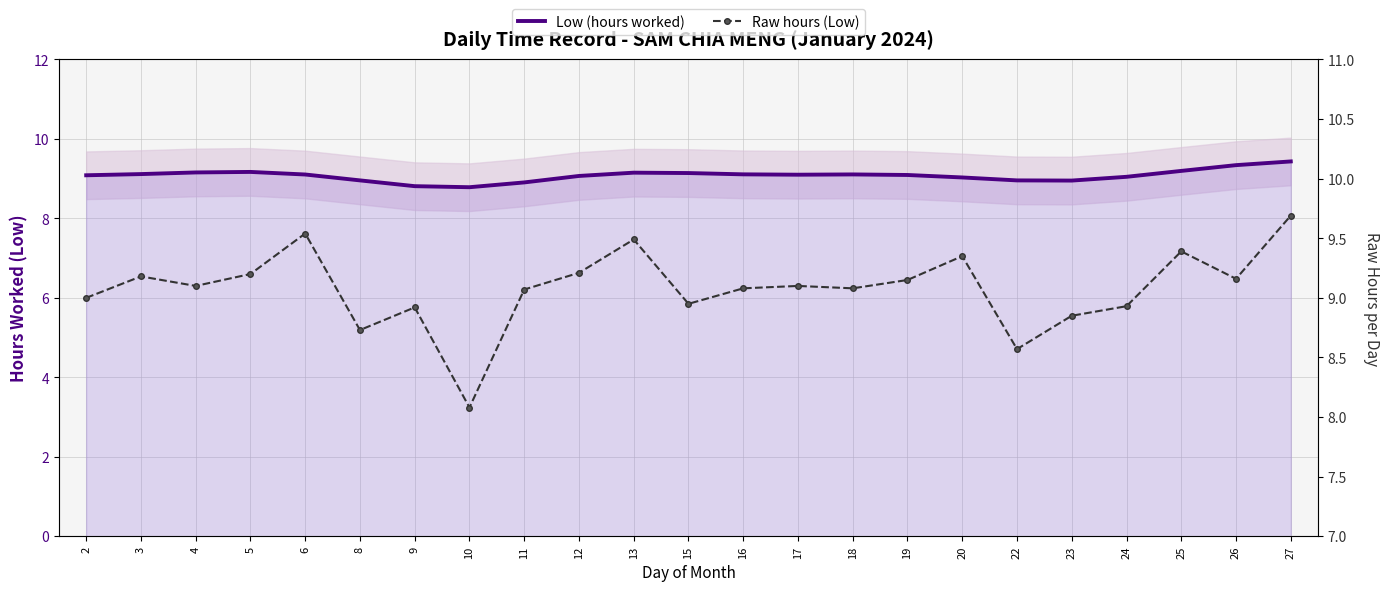

At which category does the chart reach its minimum across all series?

10